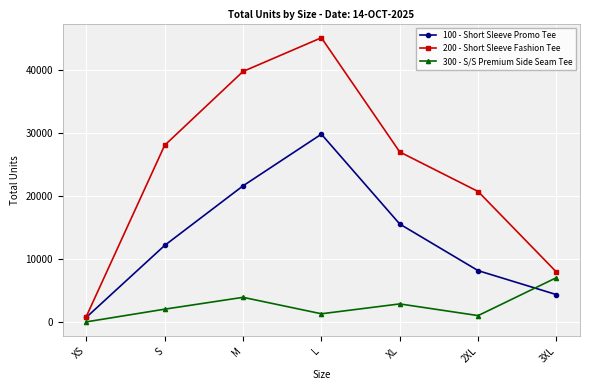

Reading left to right, transcribe all the data shown in this chart.

100 - Short Sleeve Promo Tee: XS=715	S=12149	M=21620	L=29835	XL=15550	2XL=8142	3XL=4329
200 - Short Sleeve Fashion Tee: XS=848	S=28069	M=39807	L=45163	XL=27009	2XL=20723	3XL=7910
300 - S/S Premium Side Seam Tee: XS=0	S=2017	M=3901	L=1286	XL=2853	2XL=996	3XL=7032